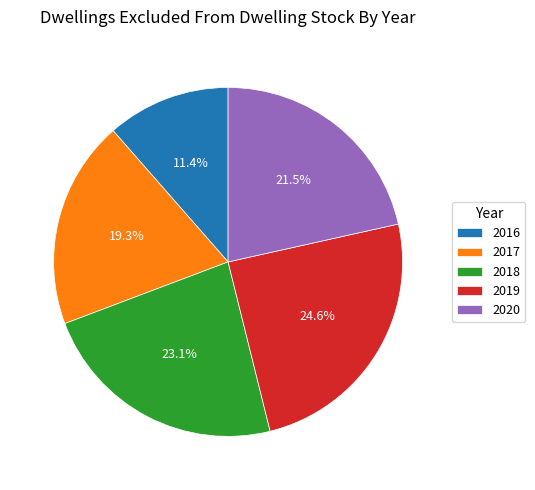

Which has a higher value, 2017 or 2020?

2020